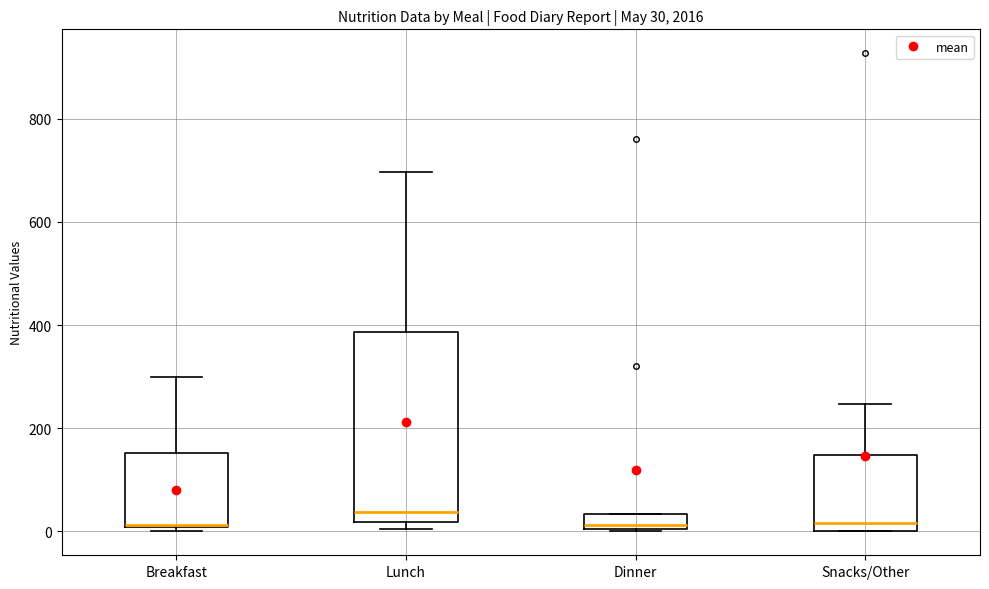

Comparing the boxes themselves (not the whiskers), which one is the tallest?

Lunch